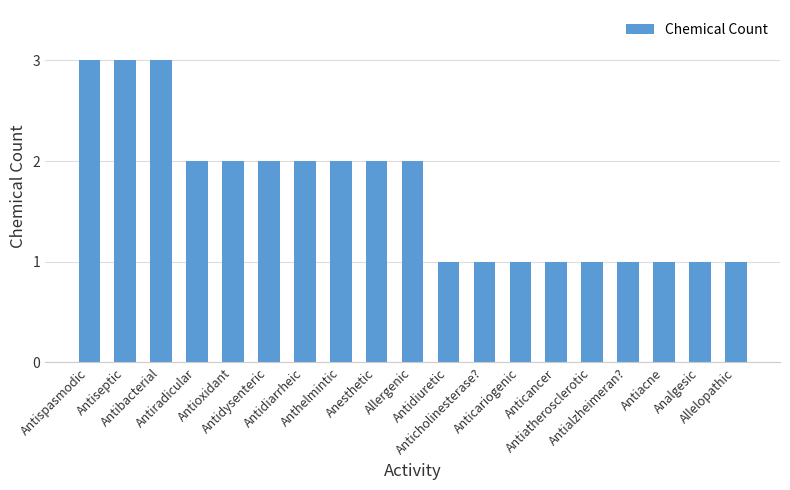

What is the maximum value shown in the chart?

3